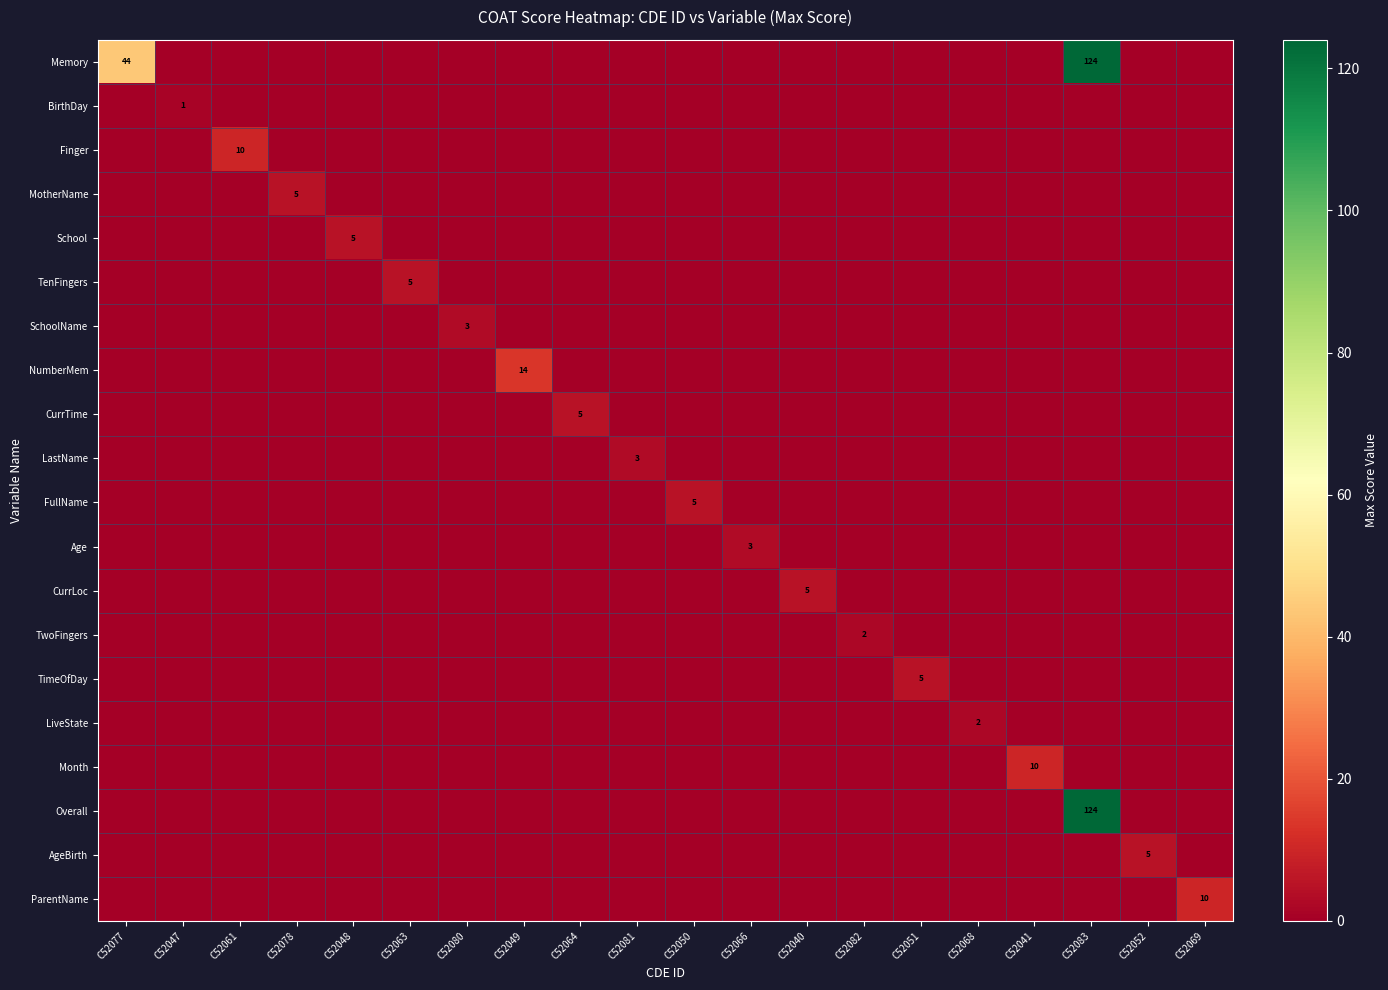

Is it true that Age equals -1 at C52078?

False